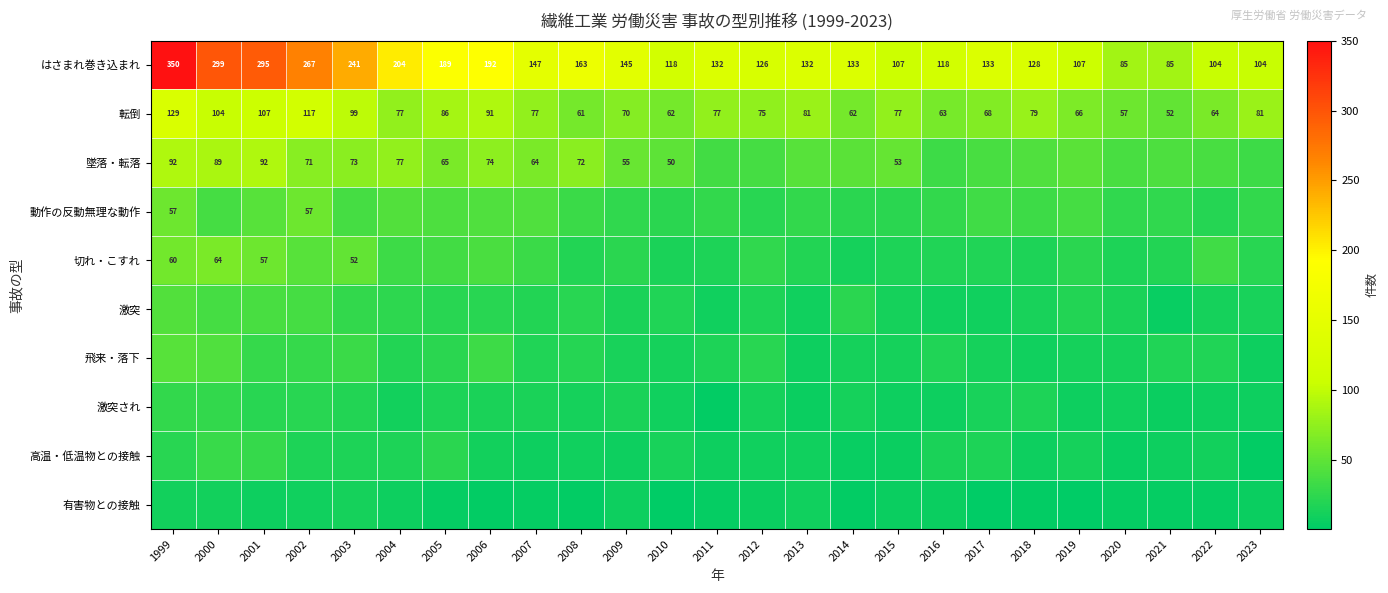

What is the difference between the highest and lowest values at 2023?

101